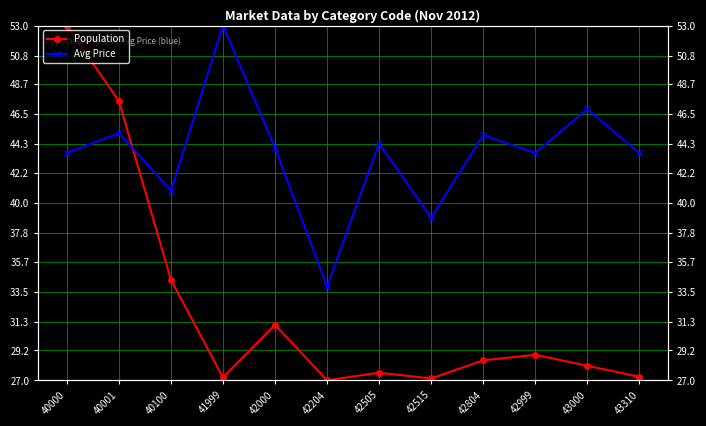

Is it true that Avg Price equals 30.1 at 43310?

False